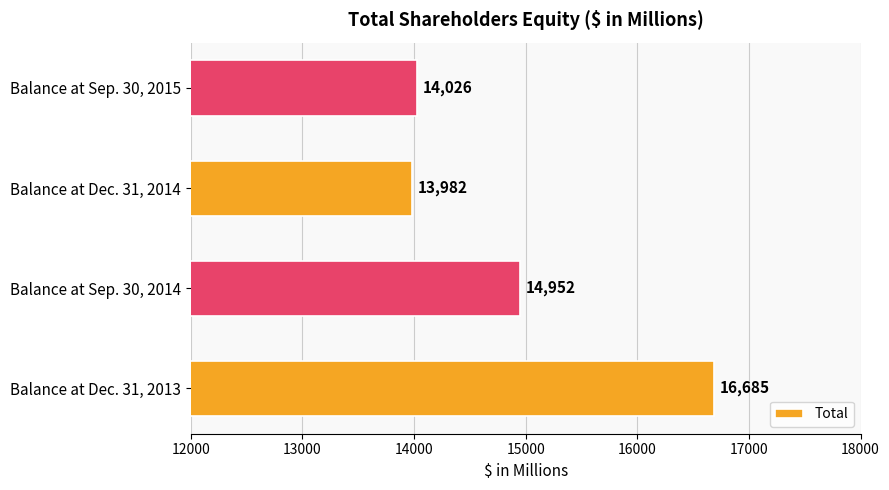

The chart shows a value of 9691 at Balance at Sep. 30, 2015. True or false?

False